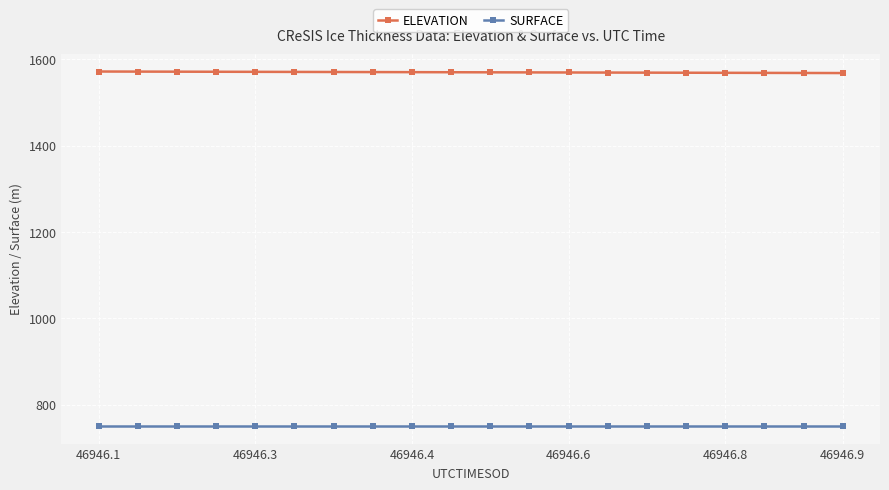

List the series in order of their peak value, highest first.

ELEVATION, SURFACE